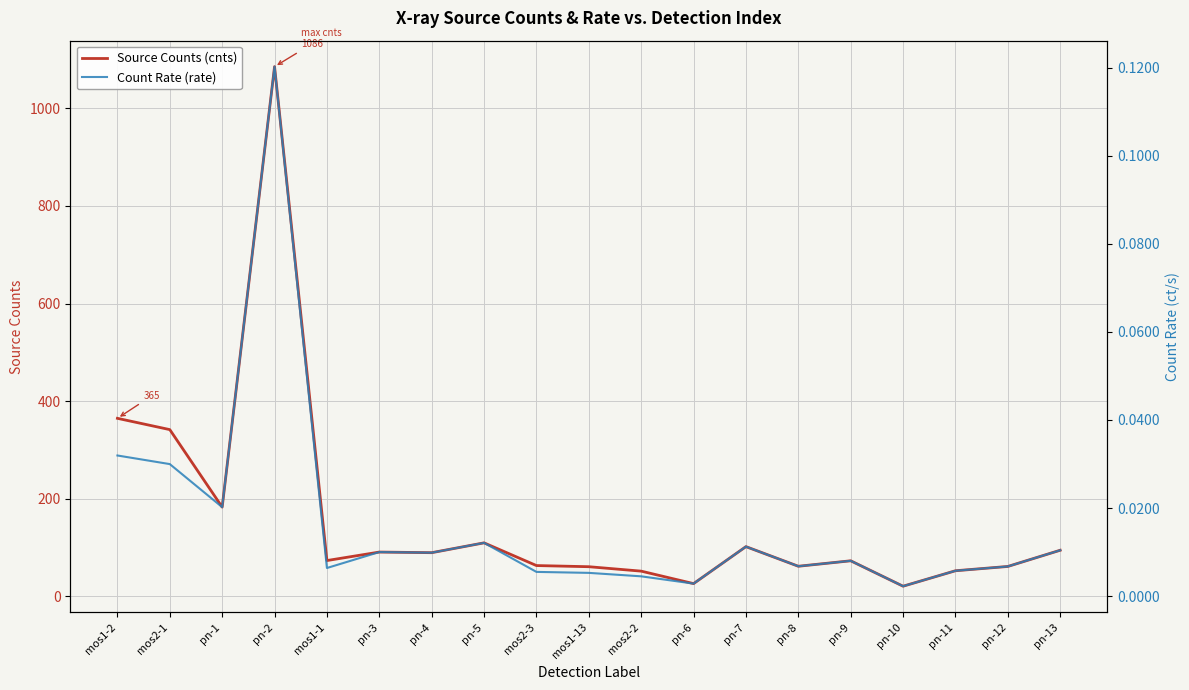

At which category does Source Counts (cnts) reach its first local peak?

pn-2